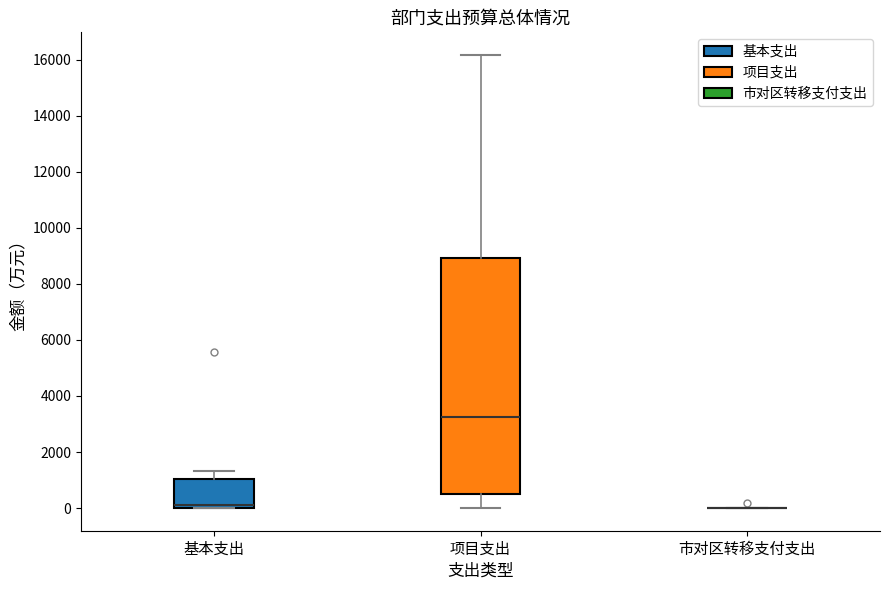

Where does the upper whisker of the box for 基本支出 end on the y-axis? The values are not printed on the chart, so give them approximately, as read against the axis.

1400